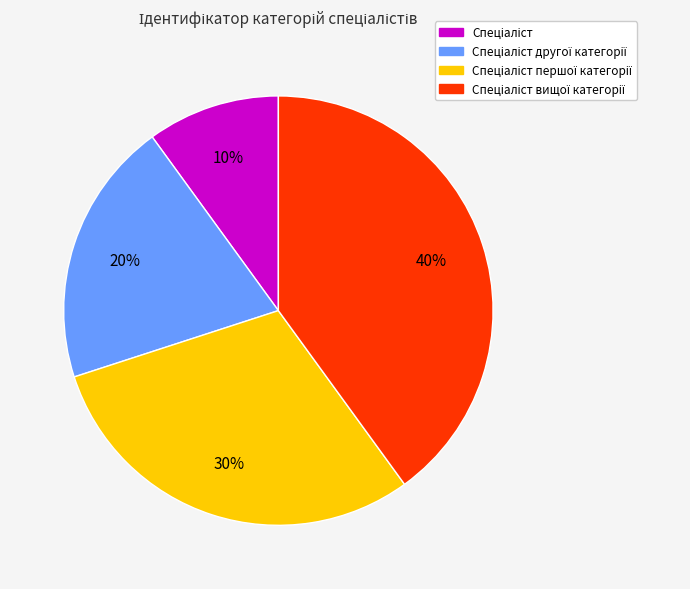

To the nearest percent, what is the average slice percentage?

25%